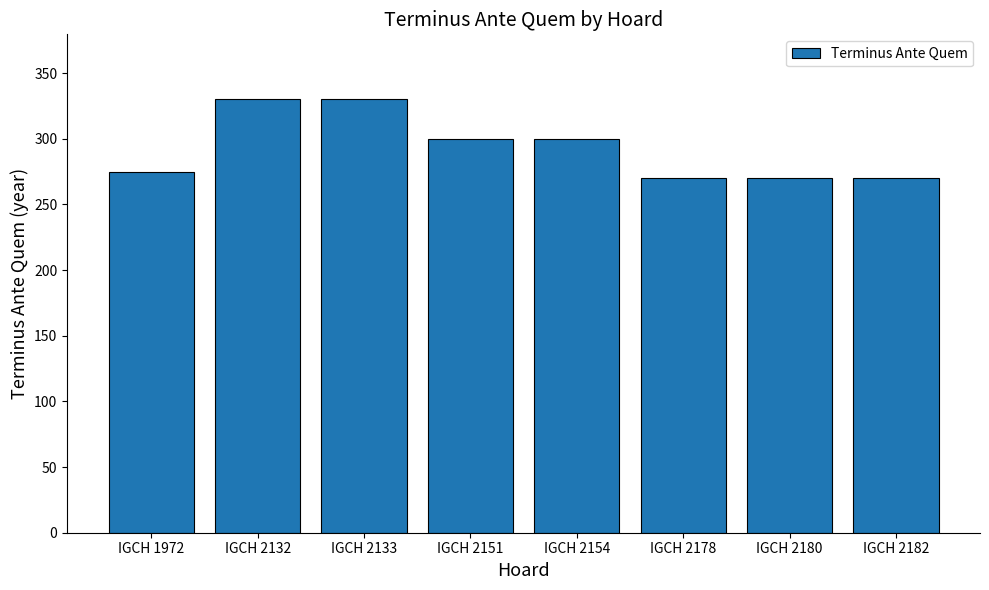

Approximately how many times larger is the value at IGCH 1972 compared to IGCH 2180?

1.0